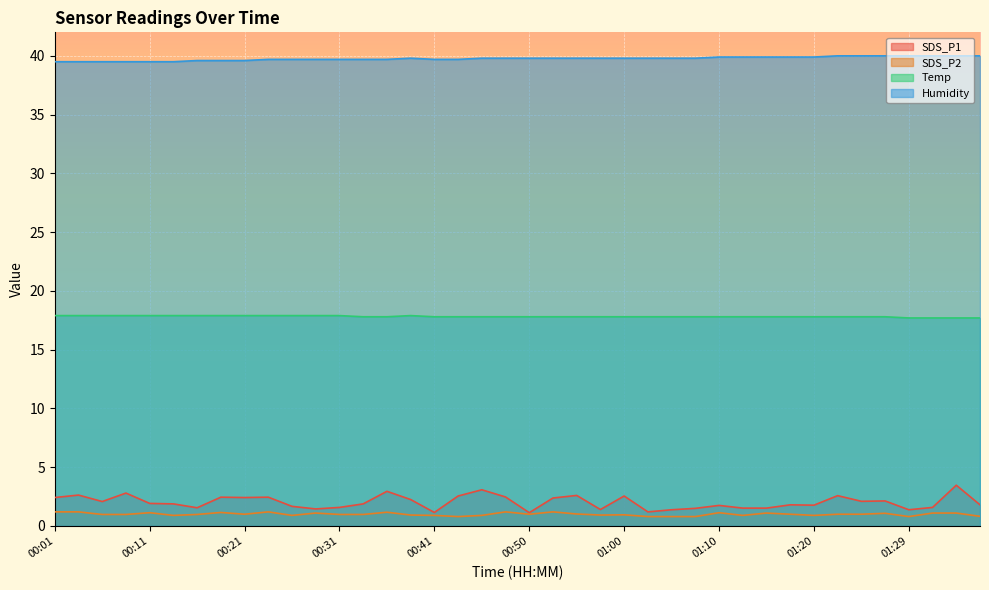

True or false: SDS_P2 has a value of 0.9 at 00:46.

True